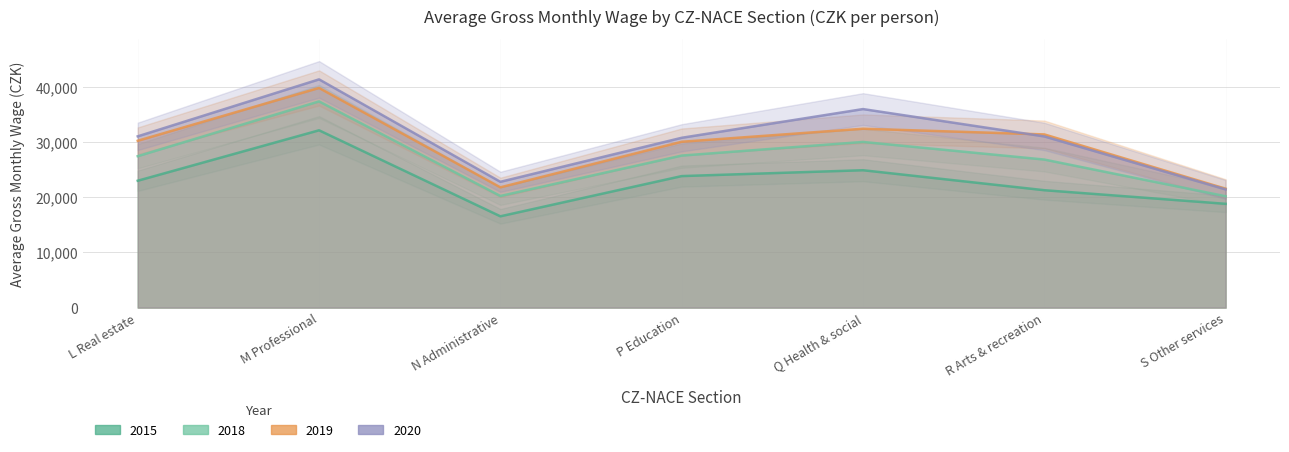

Does the chart display data point markers on the line(s)?

No